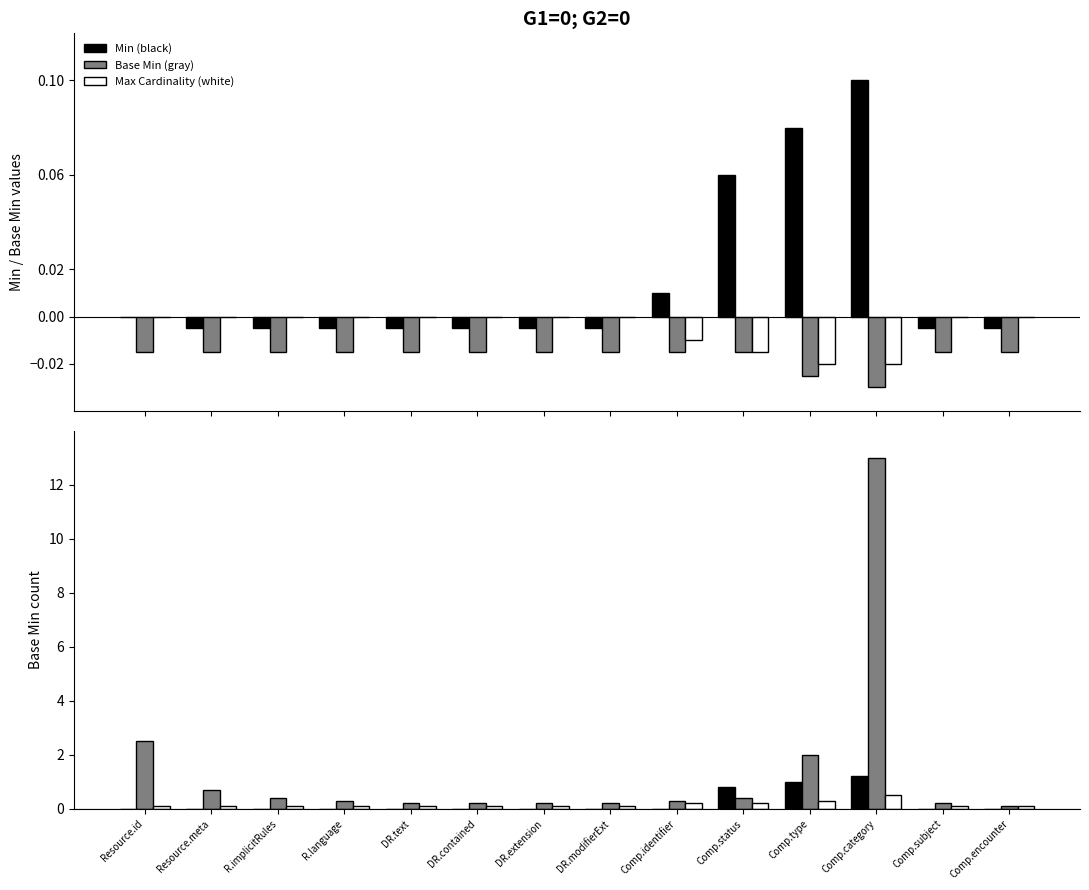

Is the value of Max Cardinality (white) at Comp.type greater than the value of Base Min (gray) at DR.text?

Yes